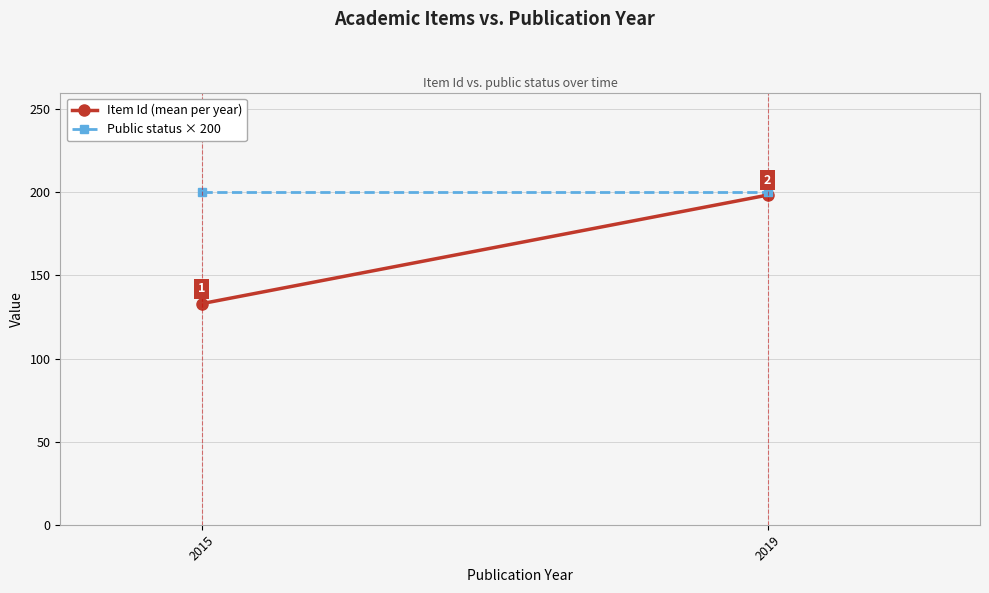

Rank the series by their average value, from lowest to highest.

Item Id (mean per year), Public status × 200